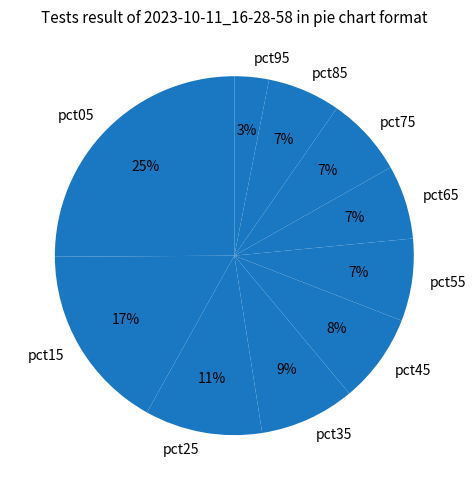

To the nearest percent, what is the difference between the largest and smallest slice percentages?

22%